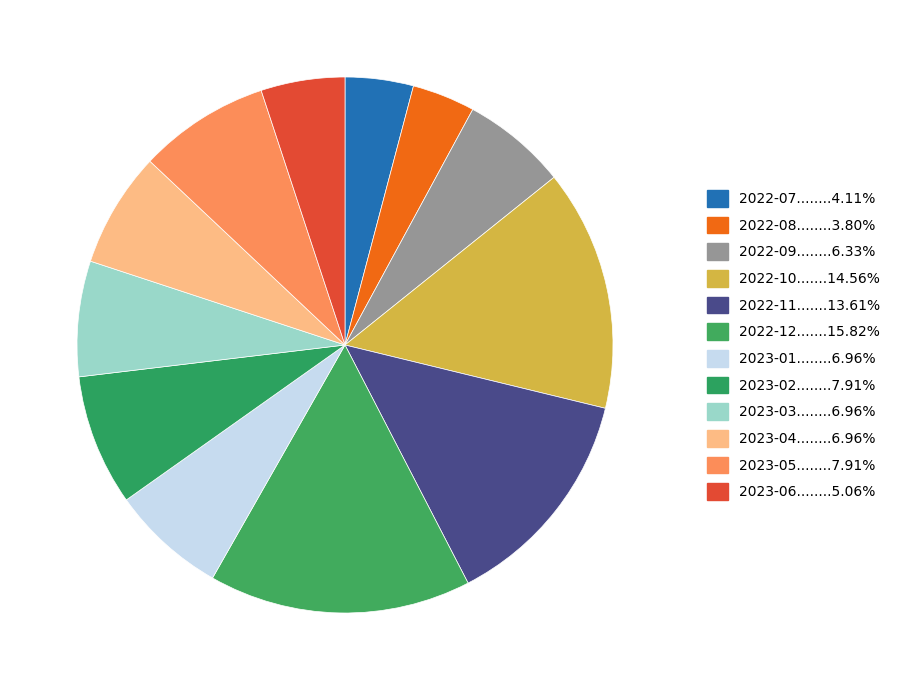

How many slices are in this pie chart?

12